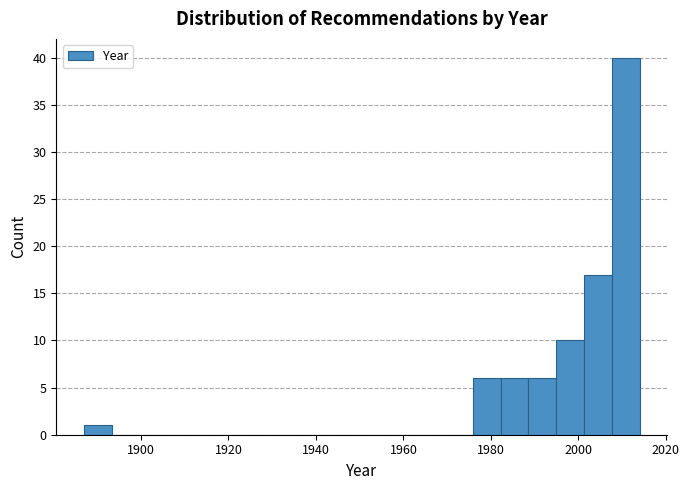

Read against the x-axis, roughly where is the centre of the tallest bar?

2010